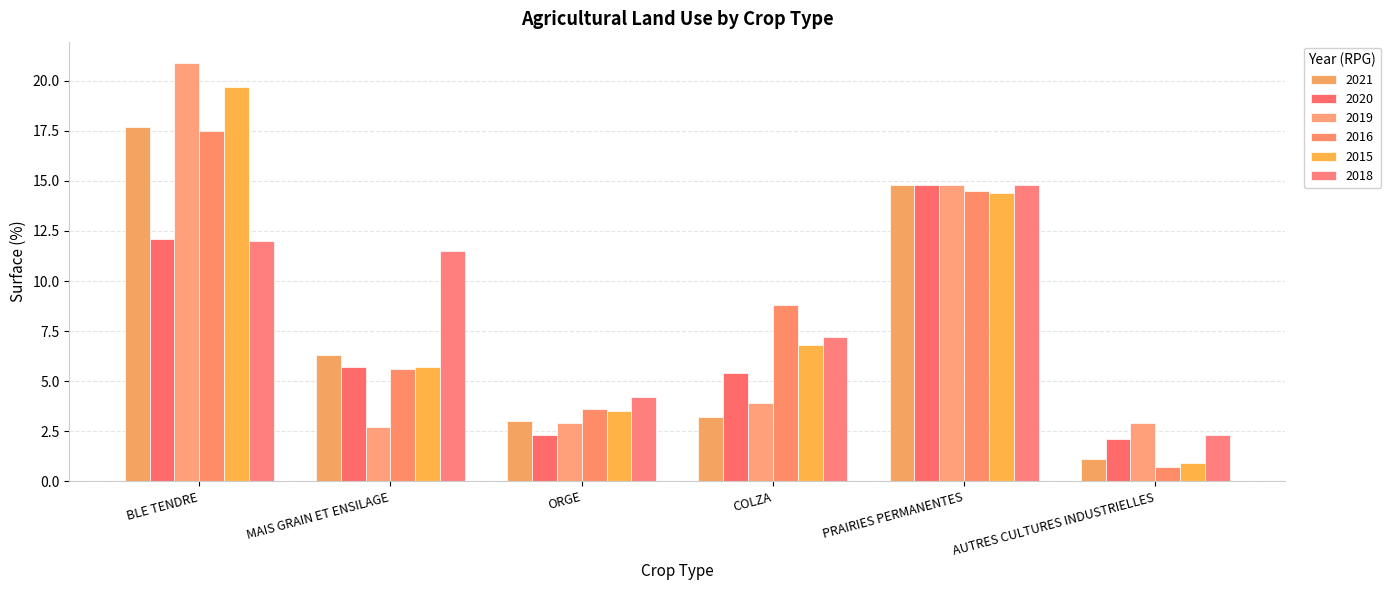

What are all the series names shown in the legend?

2021, 2020, 2019, 2016, 2015, 2018